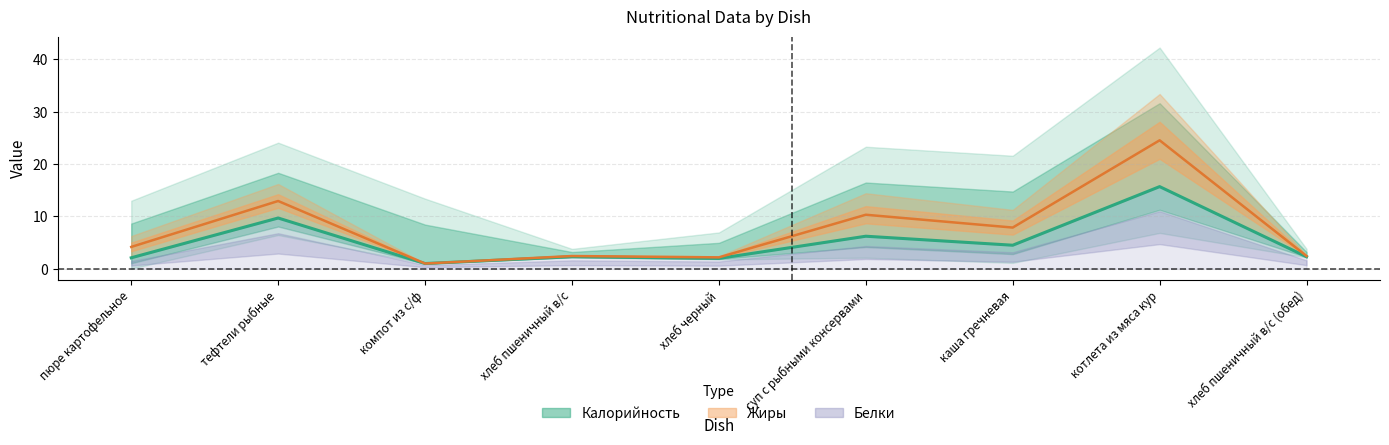

Reading right to left, transcribe all the data shown in this chart.

хлеб пшеничный в/с (обед)=2.3	котлета из мяса кур=15.7	каша гречневая=4.5	суп с рыбными консервами=6.2	хлеб черный=2.0	хлеб пшеничный в/с=2.3	компот из с/ф=1.0	тефтели рыбные=9.7	пюре картофельное=2.1